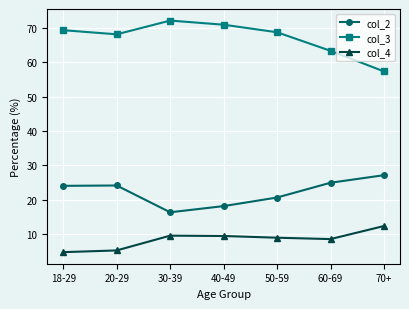

Where is the first local maximum for col_2?

20-29